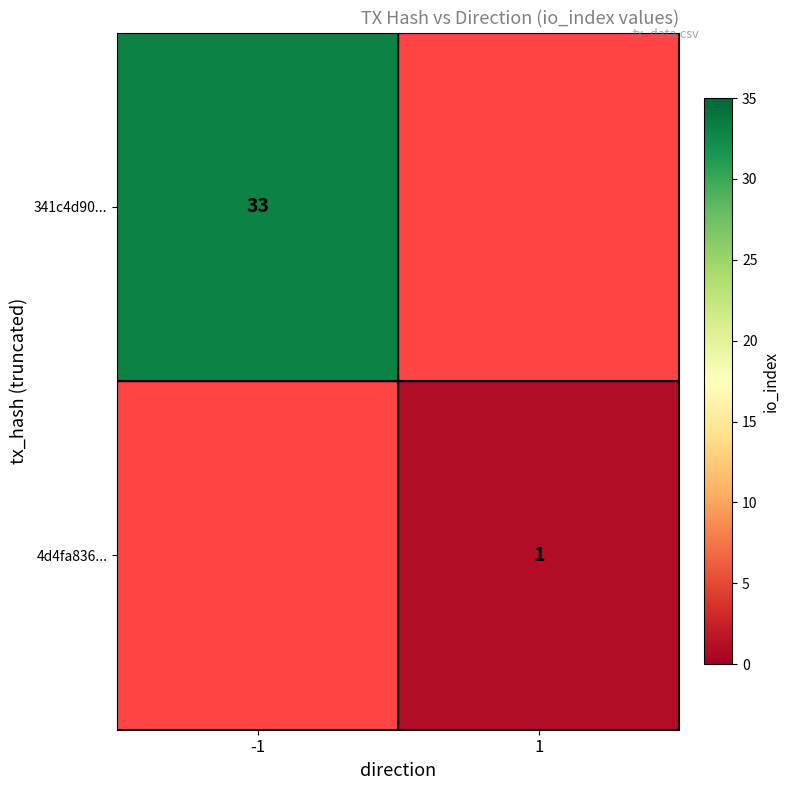

The 341c4d90... series shows 33 at -1. True or false?

True